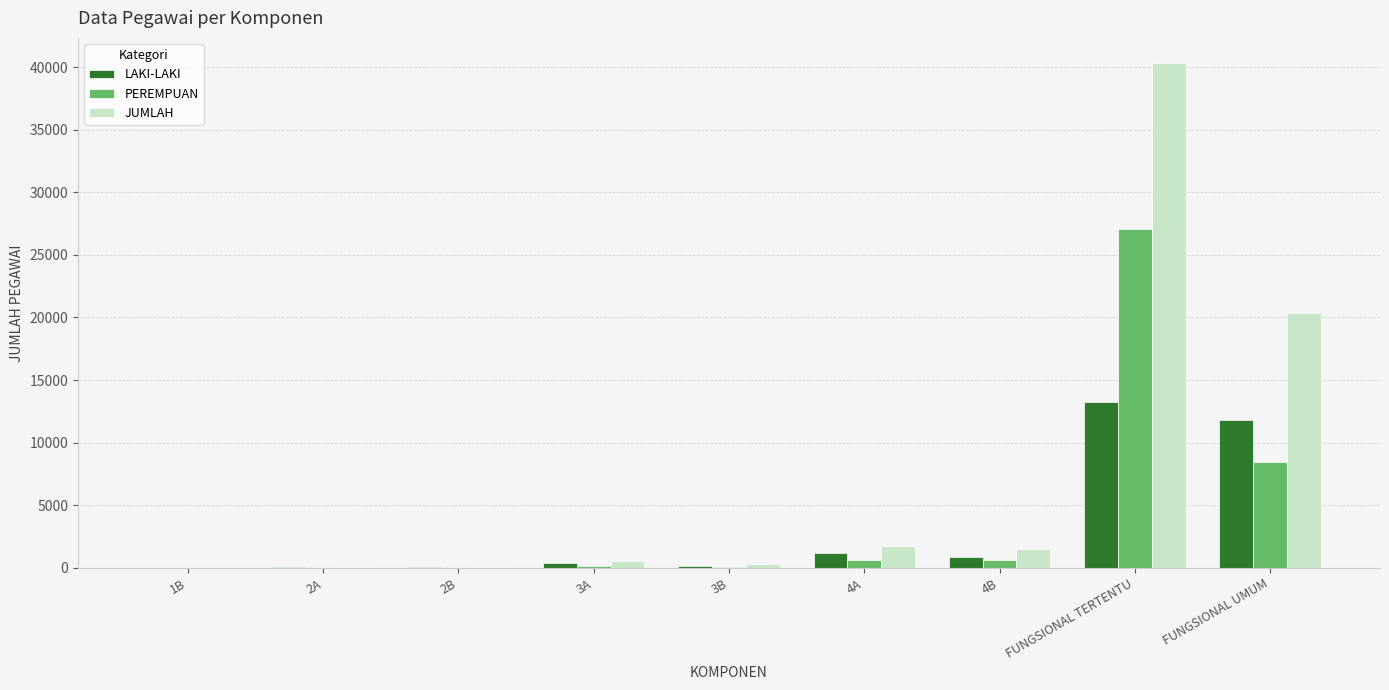

Where is JUMLAH nearest to the value 20157?

FUNGSIONAL UMUM